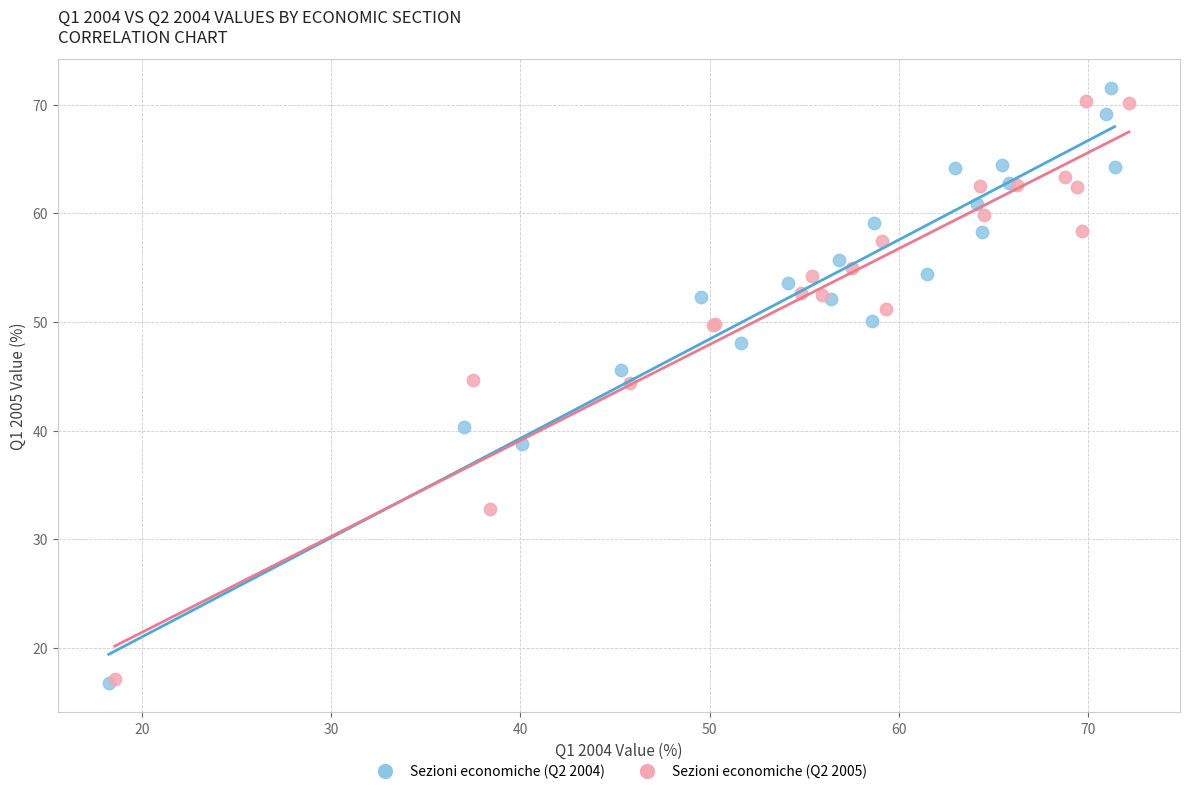

Which series has the widest spread of Y values?

Sezioni economiche (Q2 2004)